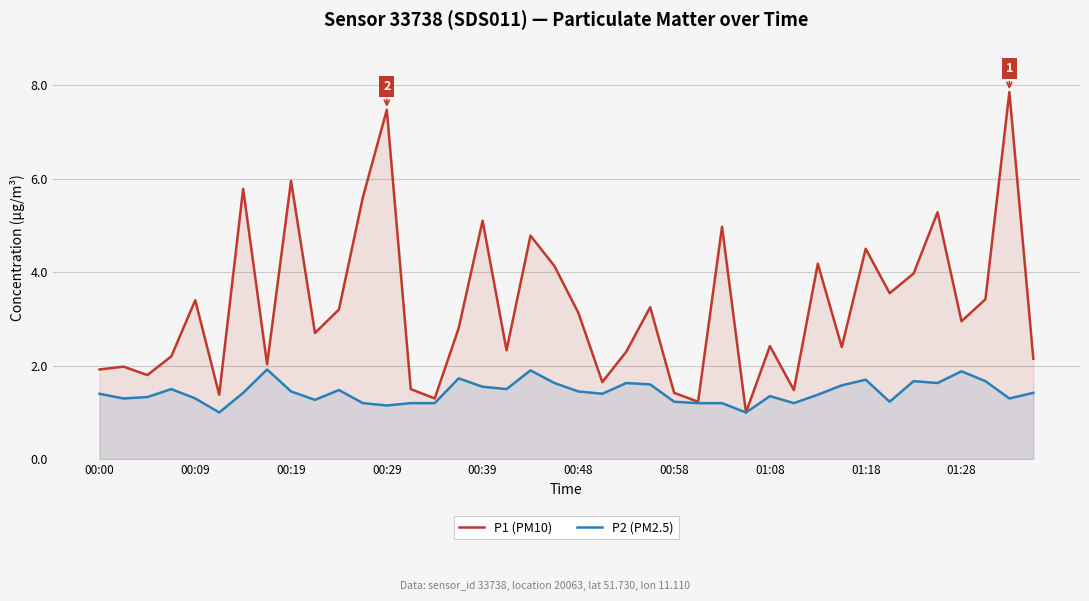

What is the approximate value of P1 (PM10) at 22?

2.3